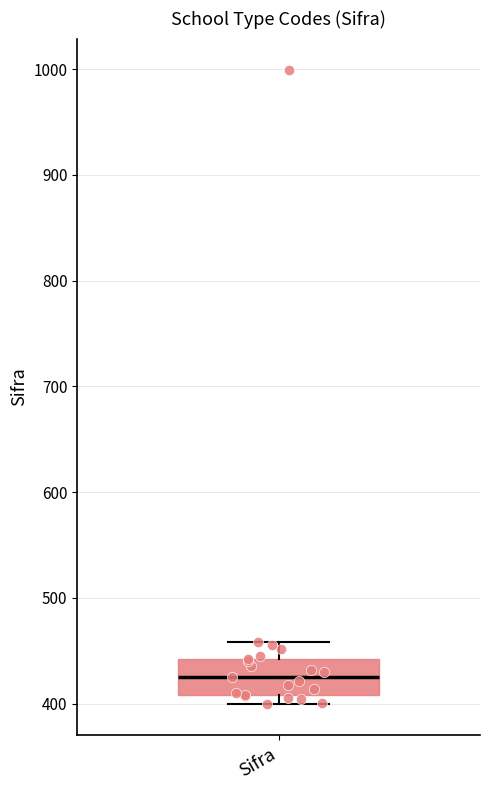

Where does the median line of the box for Sifra sit on the y-axis? The values are not printed on the chart, so give them approximately, as read against the axis.

430